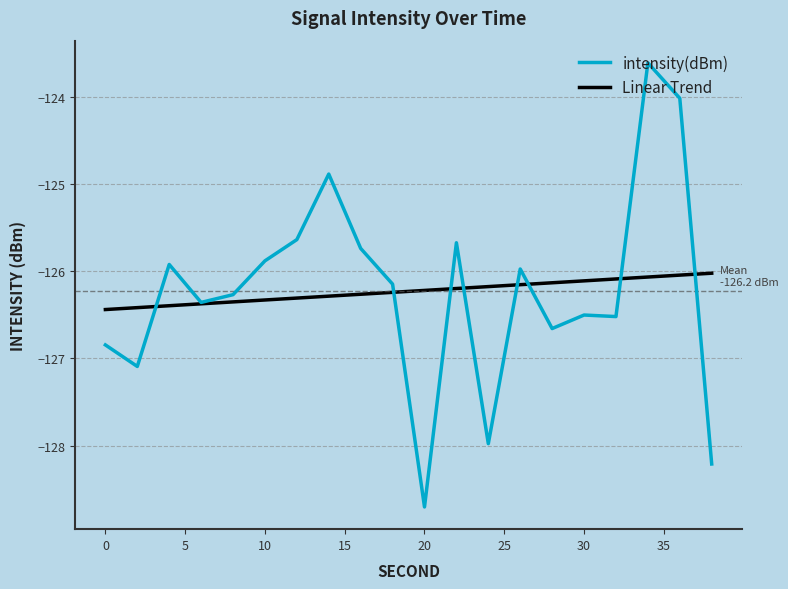

What is the sum of all values?

-2524.6